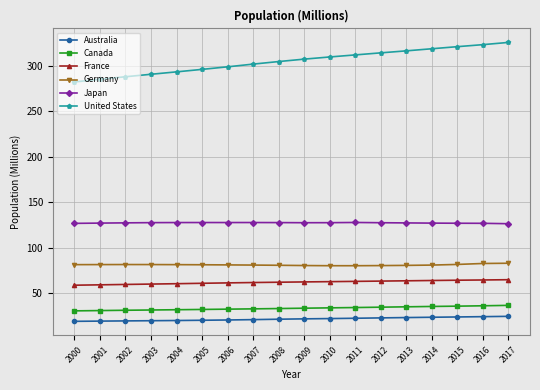

The Australia series shows 24.6 at 2017. True or false?

True